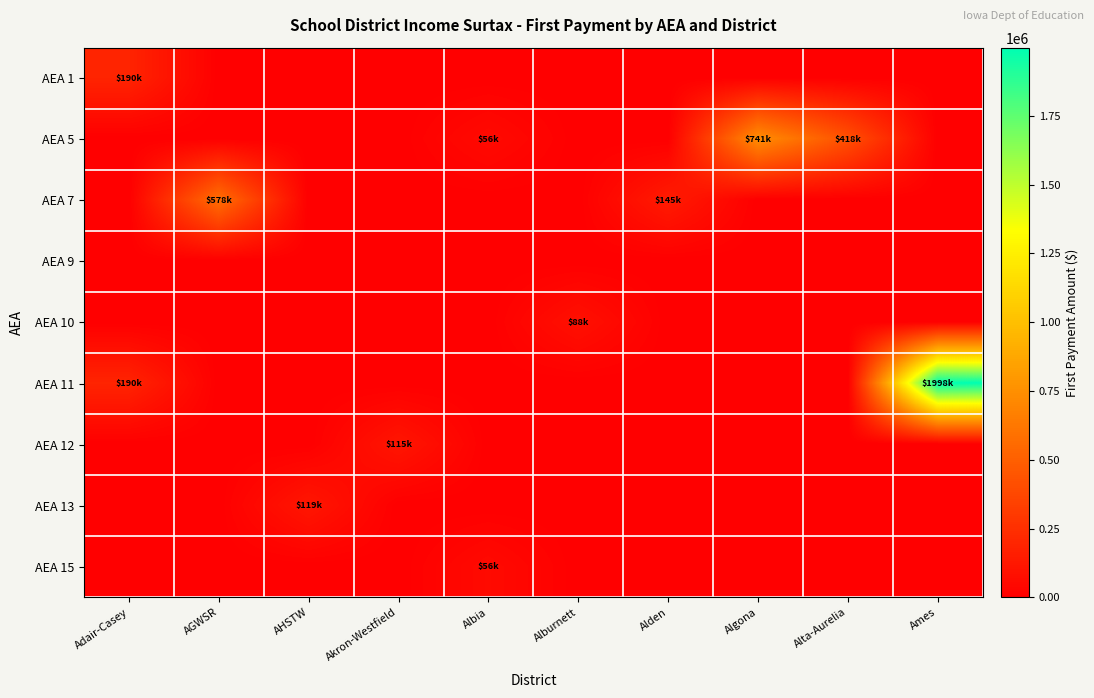

Which has a higher value, Alburnett or Algona?

Alburnett